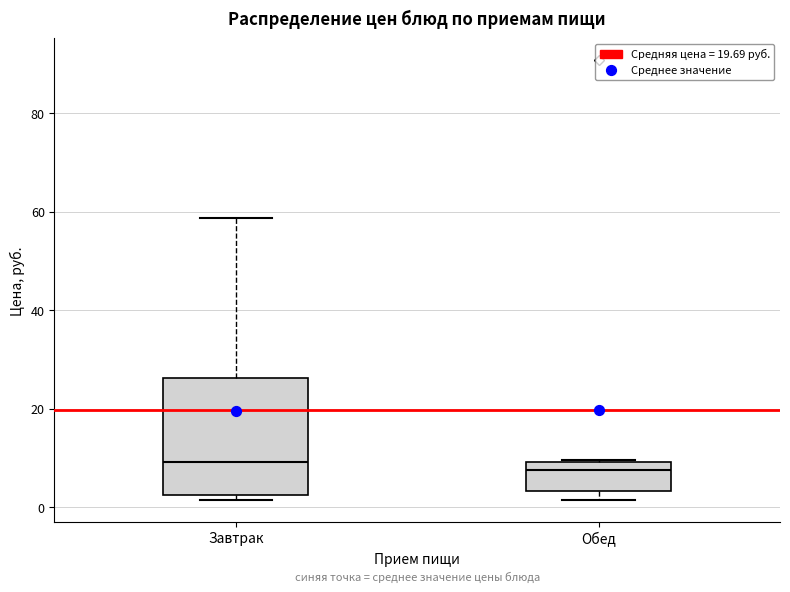

Reading left to right, transcribe this box plot: for each box, give where its median line is, the range the box spans, and where its two whiskers end, as read against the y-axis. The values are not printed on the chart, so give them approximately, as read against the axis.

Завтрак: median 10, box 2 to 26, whiskers 2 (just below the box's lower edge) to 58
Обед: median 8, box 4 to 10, whiskers 2 to 10